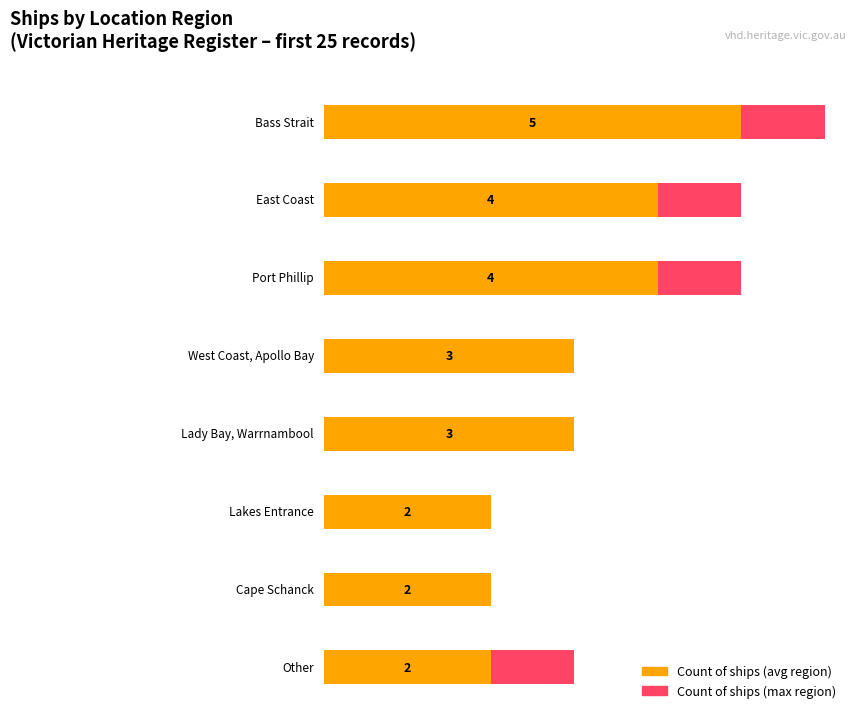

What is the greatest value displayed?

5